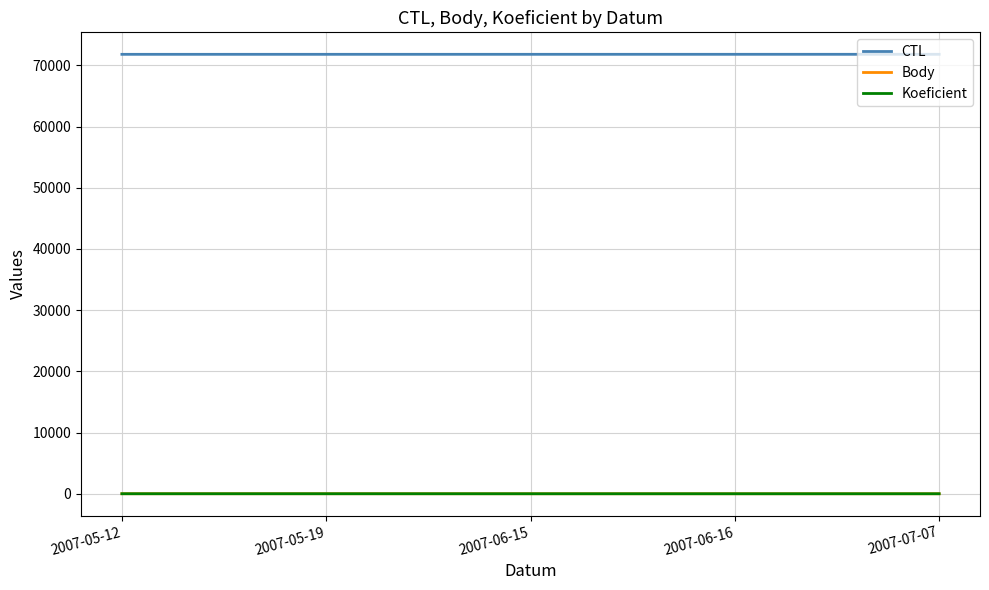

True or false: Koeficient has a value of 4.0 at 2007-05-12.

True